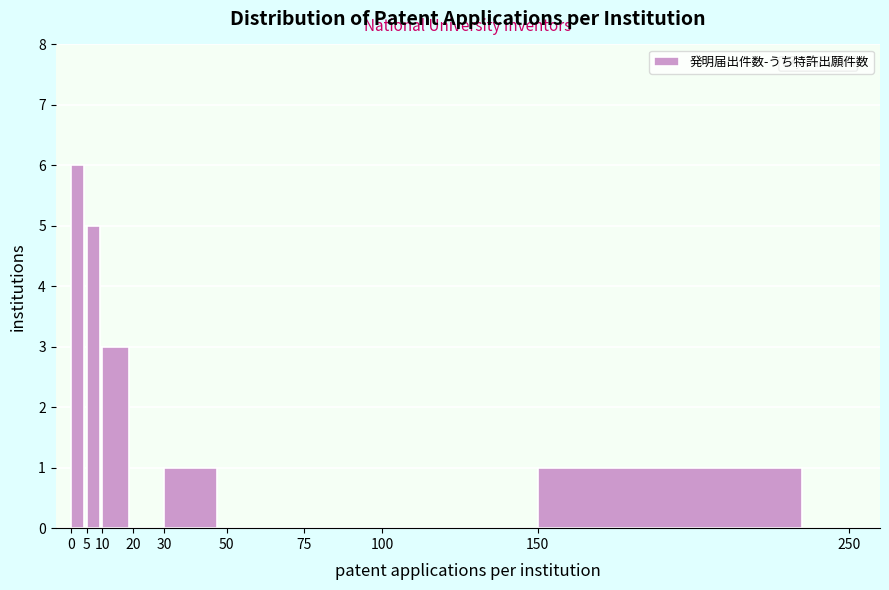

Reading left to right, list every bar in this chart as the range it spans on the x-axis followed by its height. The values are not printed on the chart, so give them approximately, as read against the axis.

0 to 5: 6
5 to 10: 5
10 to 20: 3
20 to 30: 0
30 to 50: 1
50 to 75: 0
75 to 100: 0
100 to 150: 0
150 to 250: 1